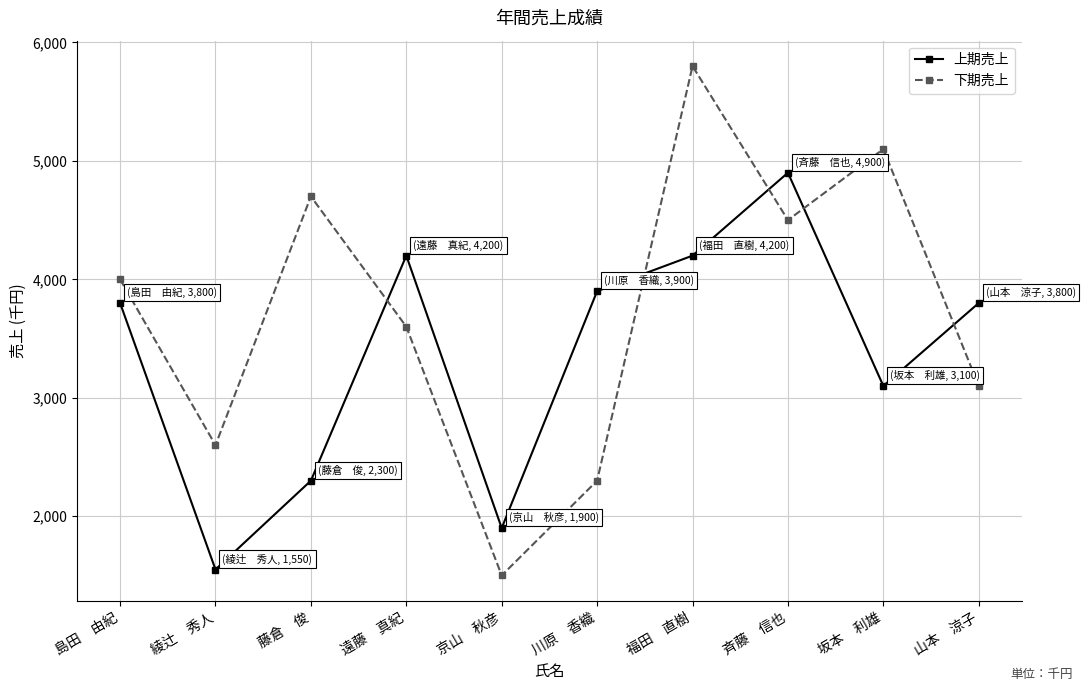

What is the maximum value shown in the chart?

5800000